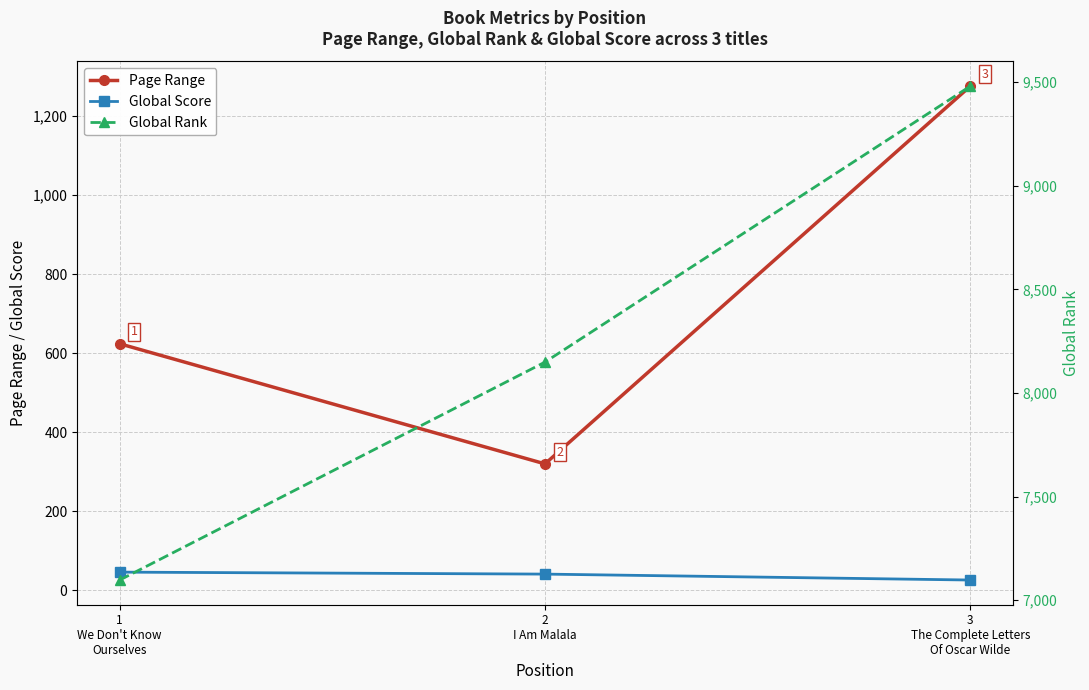

Between 3
The Complete Letters
Of Oscar Wilde and 2
I Am Malala, which is larger?

3
The Complete Letters
Of Oscar Wilde